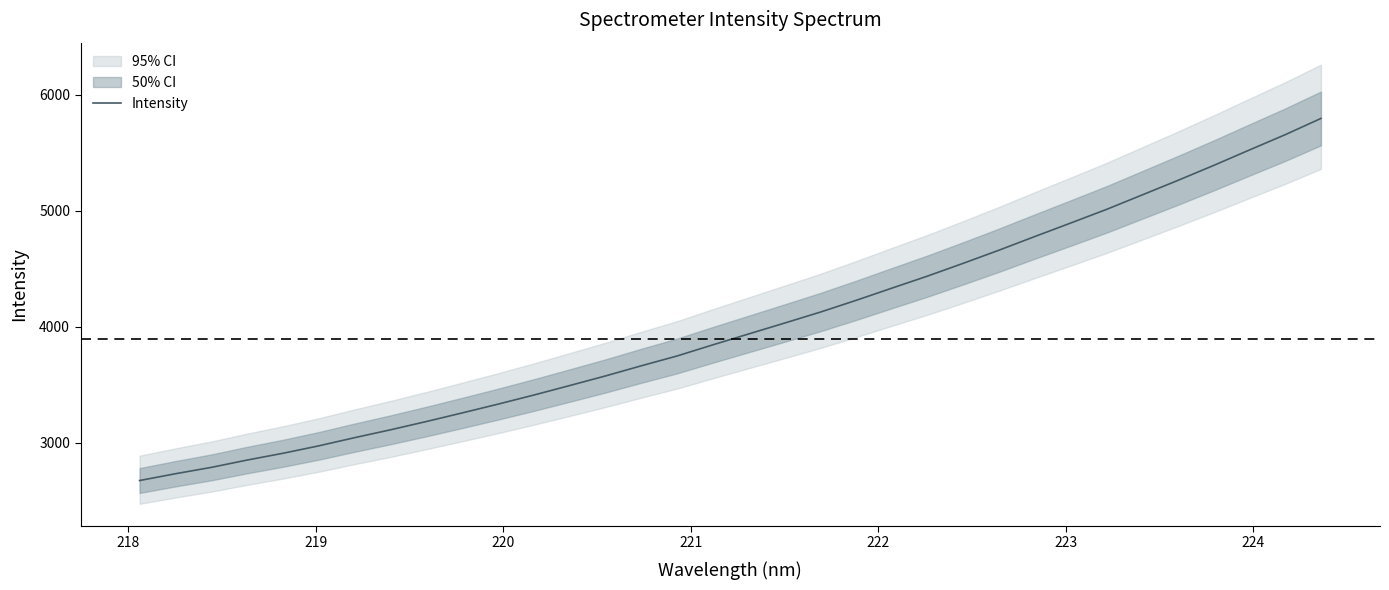

What is the lowest value of the Intensity series?

2675.2